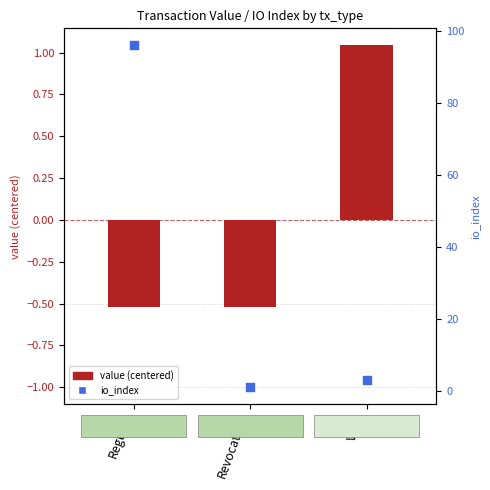

Which series contains the highest Y value?

io_index